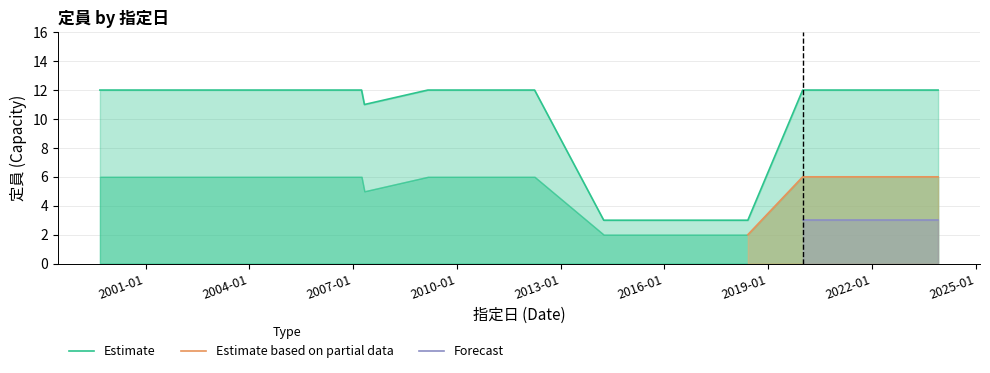

At which label does Estimate reach its peak?

1999-09-07